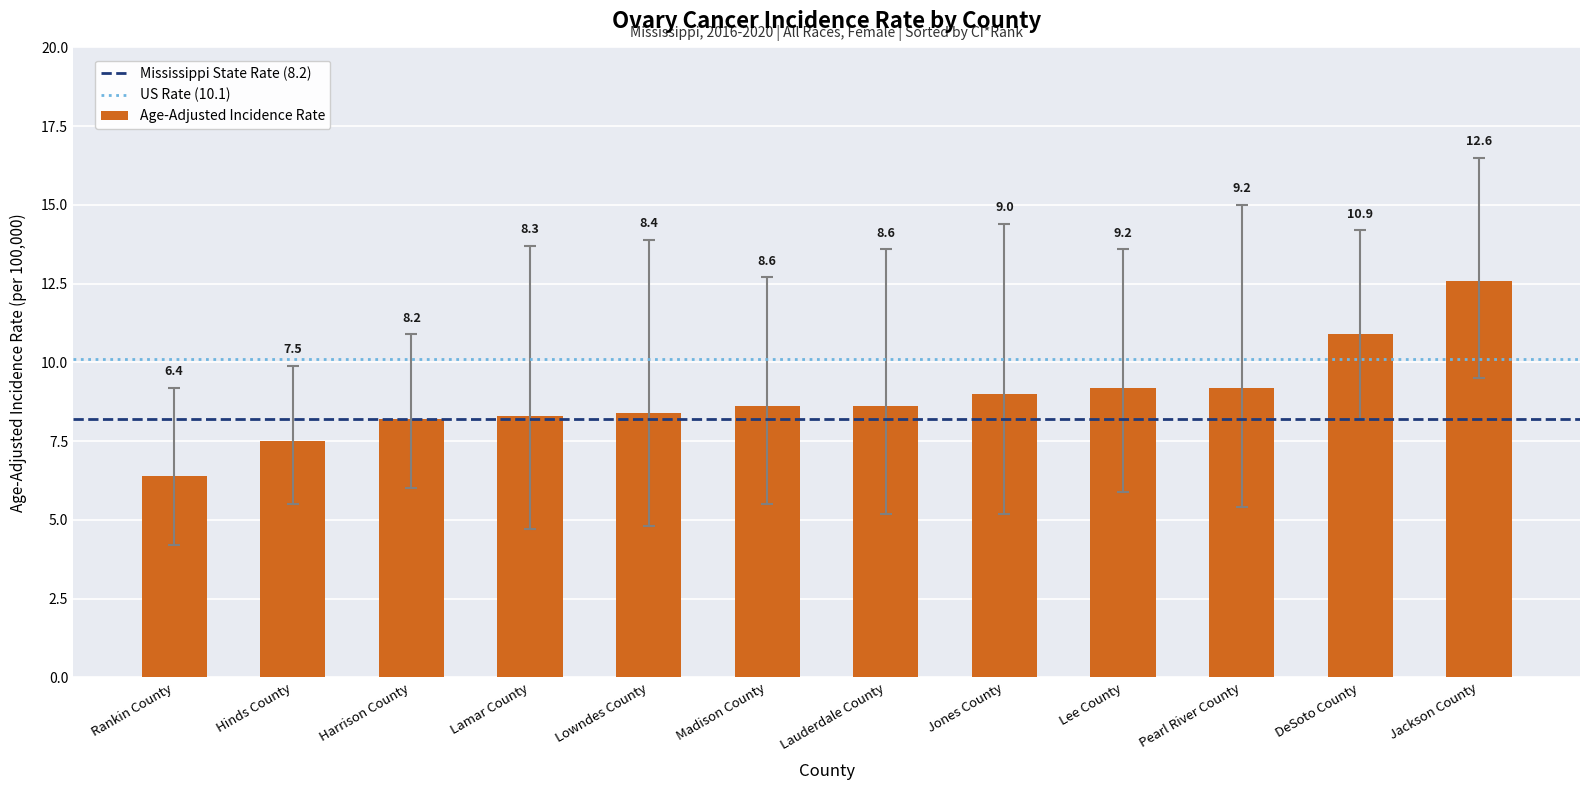

What is the sum of all values?

106.9